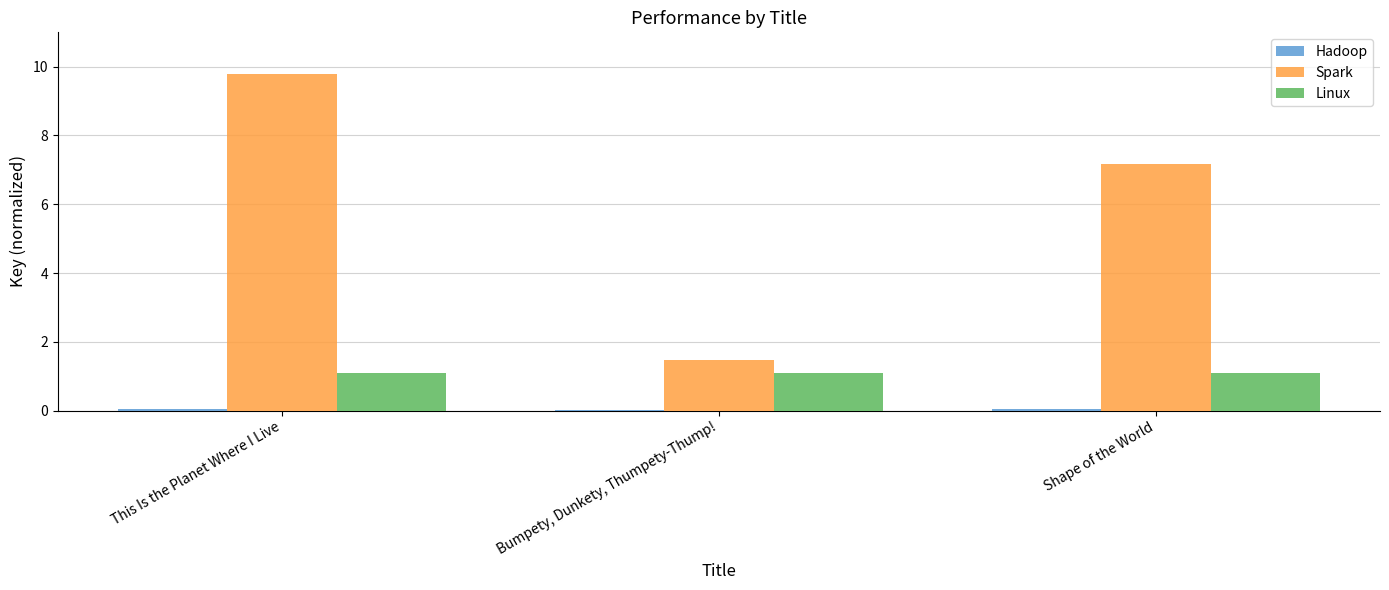

What is the maximum value shown in the chart?

9.8